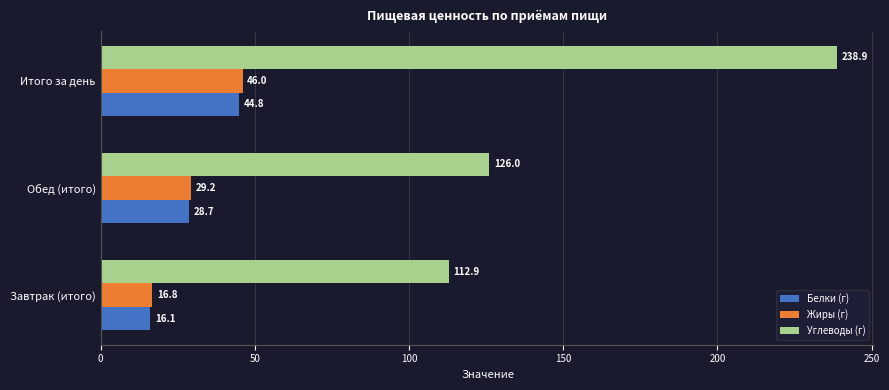

What is the maximum value for Белки (г)?

44.8